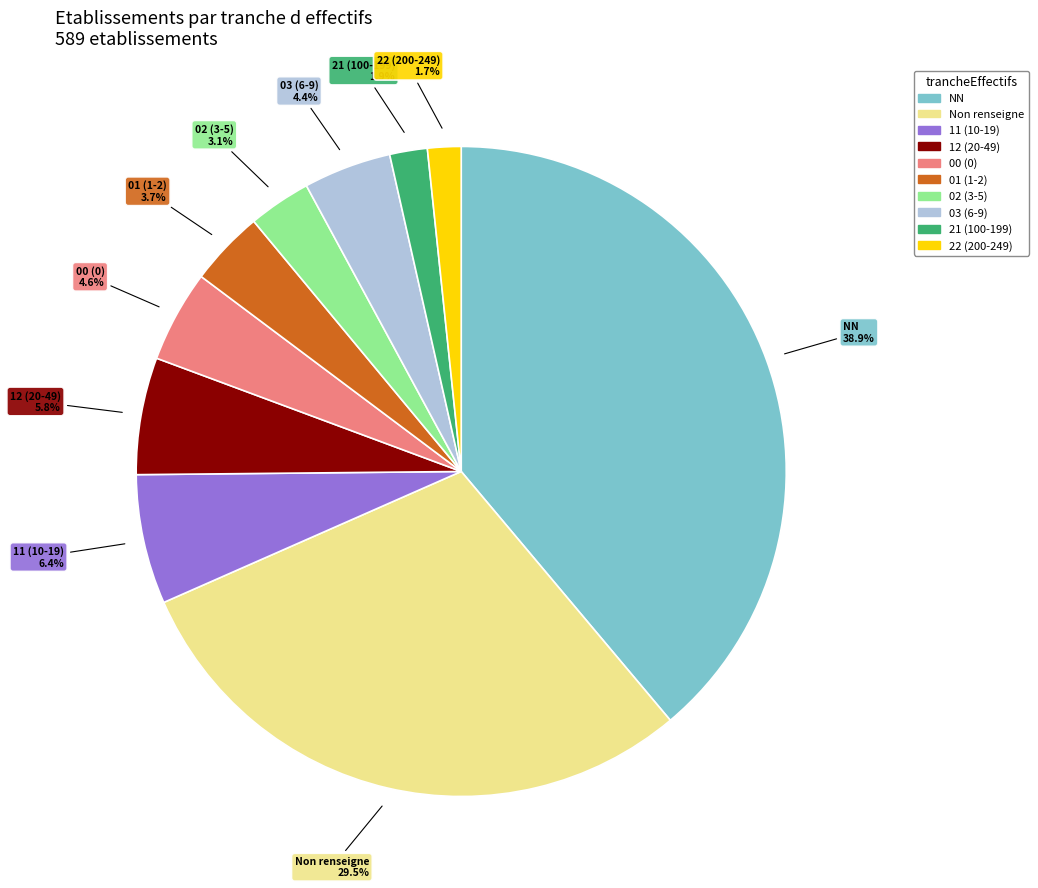

Is there any slice that represents more than half of the pie?

No